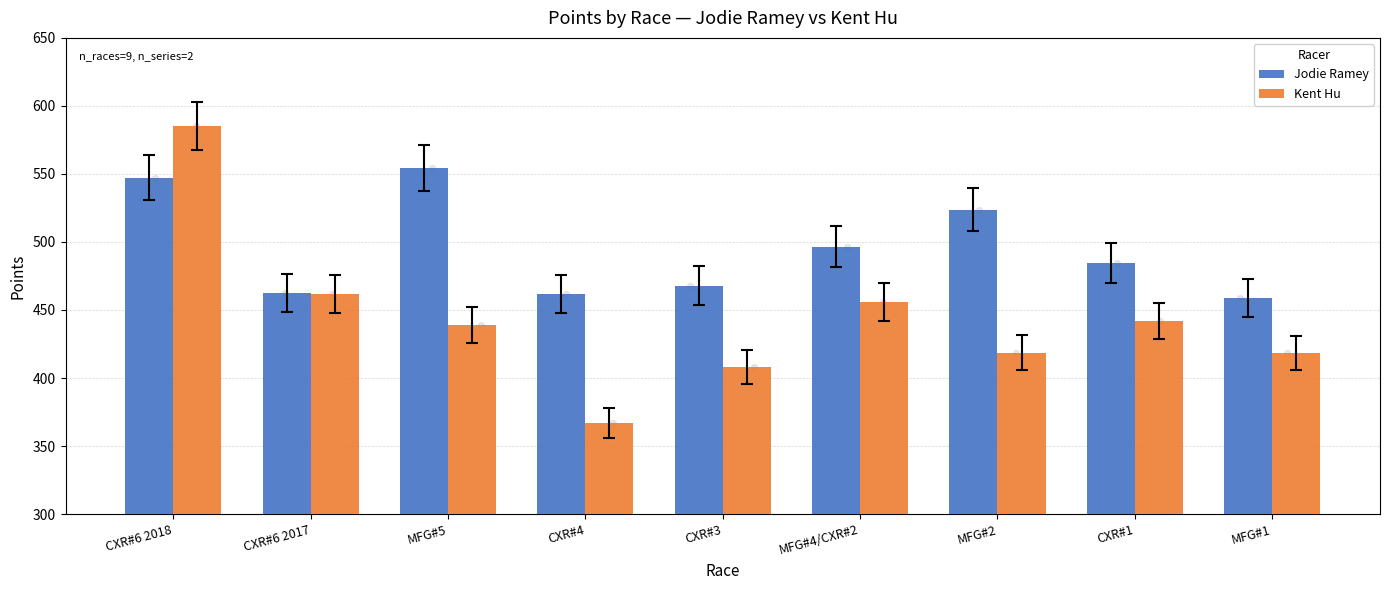

Which series contains the highest Y value?

Kent Hu